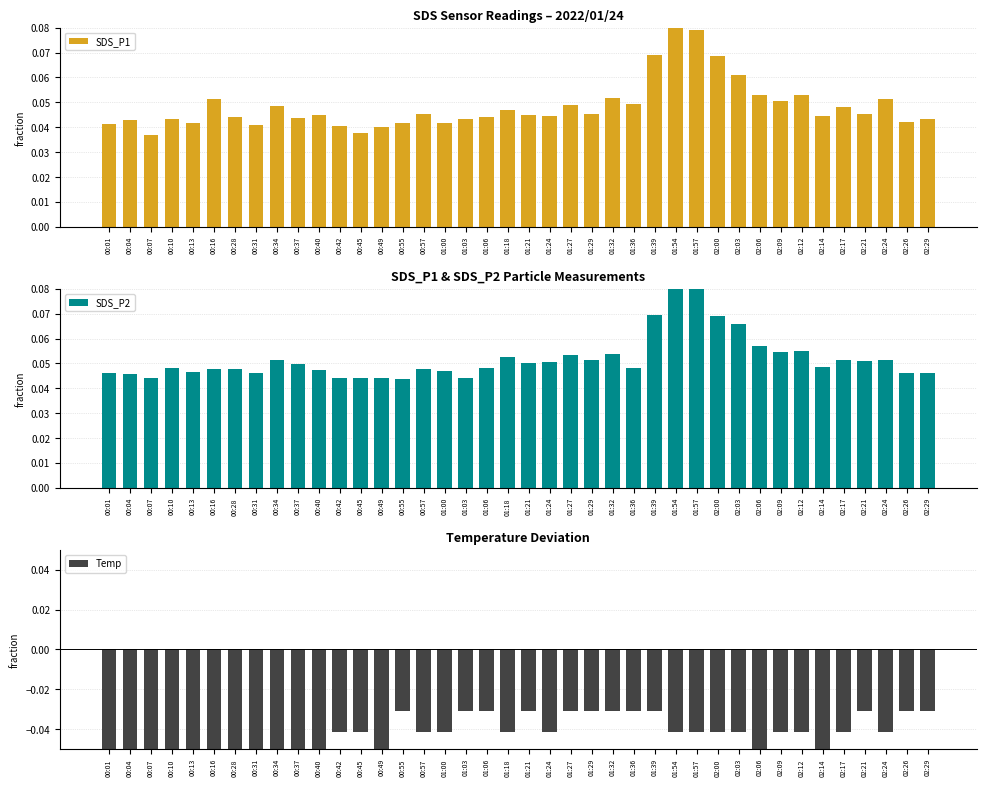

Reading left to right, extract all data points from this chart.

SDS_P1: 00:01=0.0	00:04=0.0	00:07=0.0	00:10=0.0	00:13=0.0	00:16=0.1	00:28=0.0	00:31=0.0	00:34=0.0	00:37=0.0	00:40=0.0	00:42=0.0	00:45=0.0	00:49=0.0	00:55=0.0	00:57=0.0	01:00=0.0	01:03=0.0	01:06=0.0	01:18=0.0	01:21=0.0	01:24=0.0	01:27=0.0	01:29=0.0	01:32=0.1	01:36=0.0	01:39=0.1	01:54=0.1	01:57=0.1	02:00=0.1	02:03=0.1	02:06=0.1	02:09=0.1	02:12=0.1	02:14=0.0	02:17=0.0	02:21=0.0	02:24=0.1	02:26=0.0	02:29=0.0
SDS_P2: 00:01=0.0	00:04=0.0	00:07=0.0	00:10=0.0	00:13=0.0	00:16=0.0	00:28=0.0	00:31=0.0	00:34=0.1	00:37=0.0	00:40=0.0	00:42=0.0	00:45=0.0	00:49=0.0	00:55=0.0	00:57=0.0	01:00=0.0	01:03=0.0	01:06=0.0	01:18=0.1	01:21=0.1	01:24=0.1	01:27=0.1	01:29=0.1	01:32=0.1	01:36=0.0	01:39=0.1	01:54=0.1	01:57=0.1	02:00=0.1	02:03=0.1	02:06=0.1	02:09=0.1	02:12=0.1	02:14=0.0	02:17=0.1	02:21=0.1	02:24=0.1	02:26=0.0	02:29=0.0
Temp: 00:01=-0.1	00:04=-0.1	00:07=-0.1	00:10=-0.1	00:13=-0.1	00:16=-0.1	00:28=-0.1	00:31=-0.1	00:34=-0.1	00:37=-0.1	00:40=-0.1	00:42=-0.0	00:45=-0.0	00:49=-0.1	00:55=-0.0	00:57=-0.0	01:00=-0.0	01:03=-0.0	01:06=-0.0	01:18=-0.0	01:21=-0.0	01:24=-0.0	01:27=-0.0	01:29=-0.0	01:32=-0.0	01:36=-0.0	01:39=-0.0	01:54=-0.0	01:57=-0.0	02:00=-0.0	02:03=-0.0	02:06=-0.1	02:09=-0.0	02:12=-0.0	02:14=-0.1	02:17=-0.0	02:21=-0.0	02:24=-0.0	02:26=-0.0	02:29=-0.0